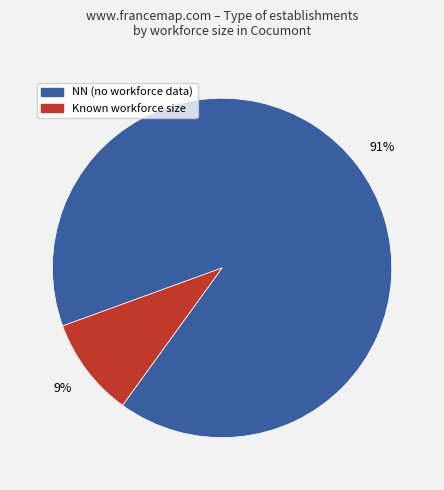

Between NN (no workforce data) and Known workforce size, which is larger?

NN (no workforce data)